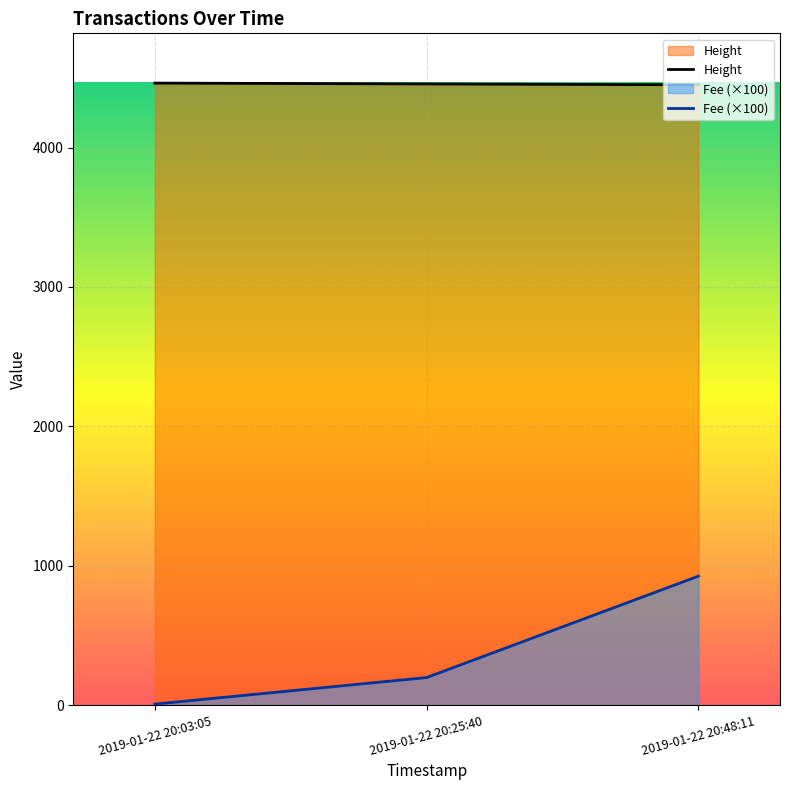

List the labels in order of Fee (×100) value, largest first.

2019-01-22 20:48:11, 2019-01-22 20:25:40, 2019-01-22 20:03:05